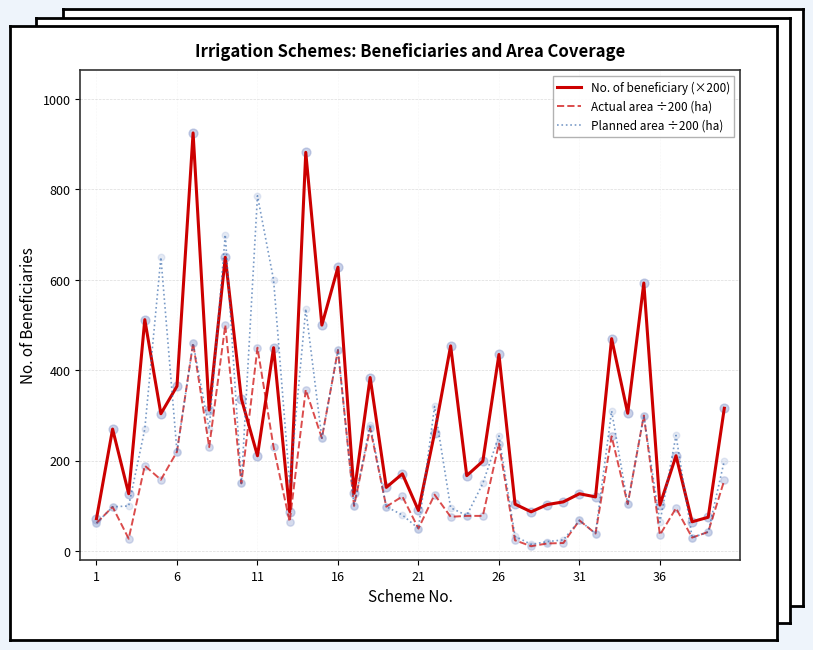

What are all the series names shown in the legend?

No. of beneficiary (×200), Actual area ÷200 (ha), Planned area ÷200 (ha)